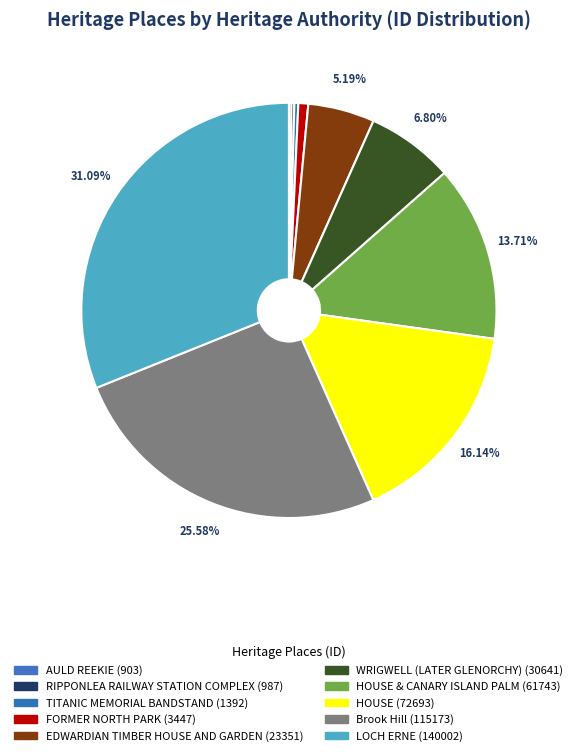

To the nearest percent, what is the average slice percentage?

10%